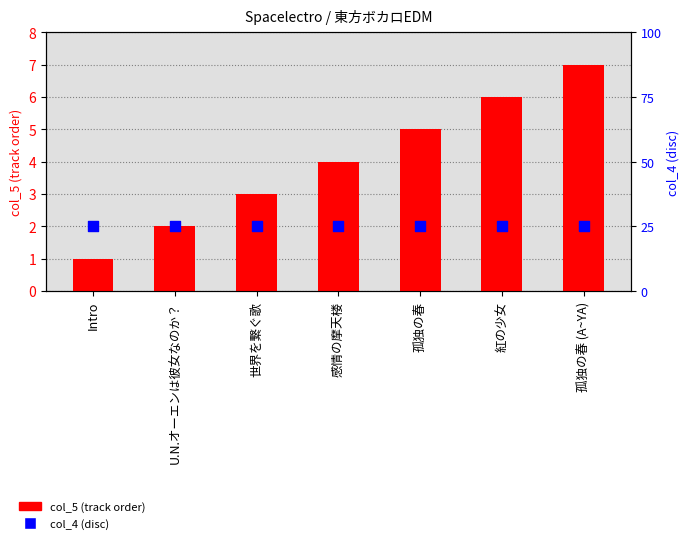

Which series contains the lowest Y value?

col_5 (track order)